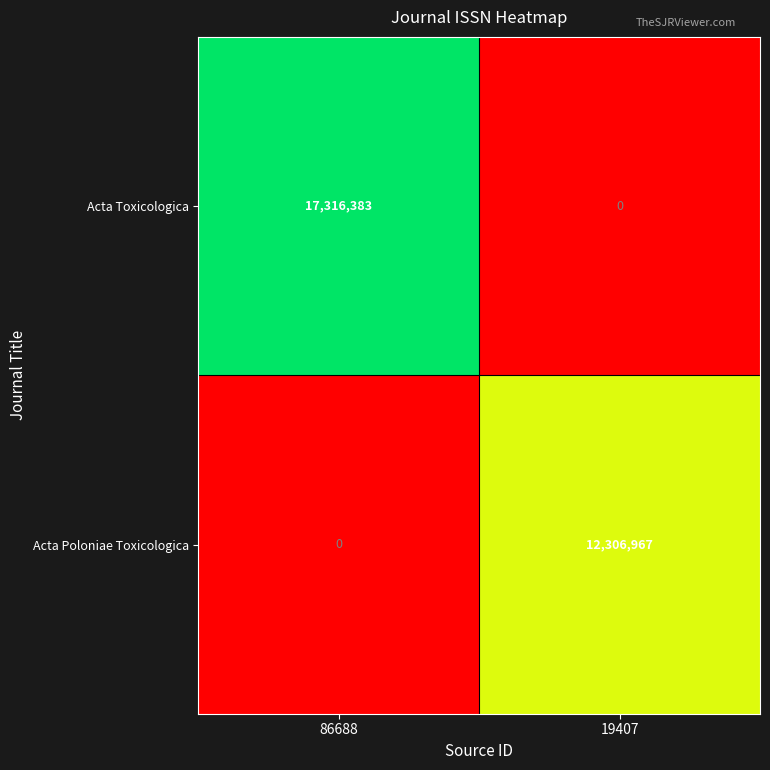

Reading right to left, list all the values displayed in this chart.

Acta Toxicologica: 19407=0	86688=17316383
Acta Poloniae Toxicologica: 19407=12306967	86688=0